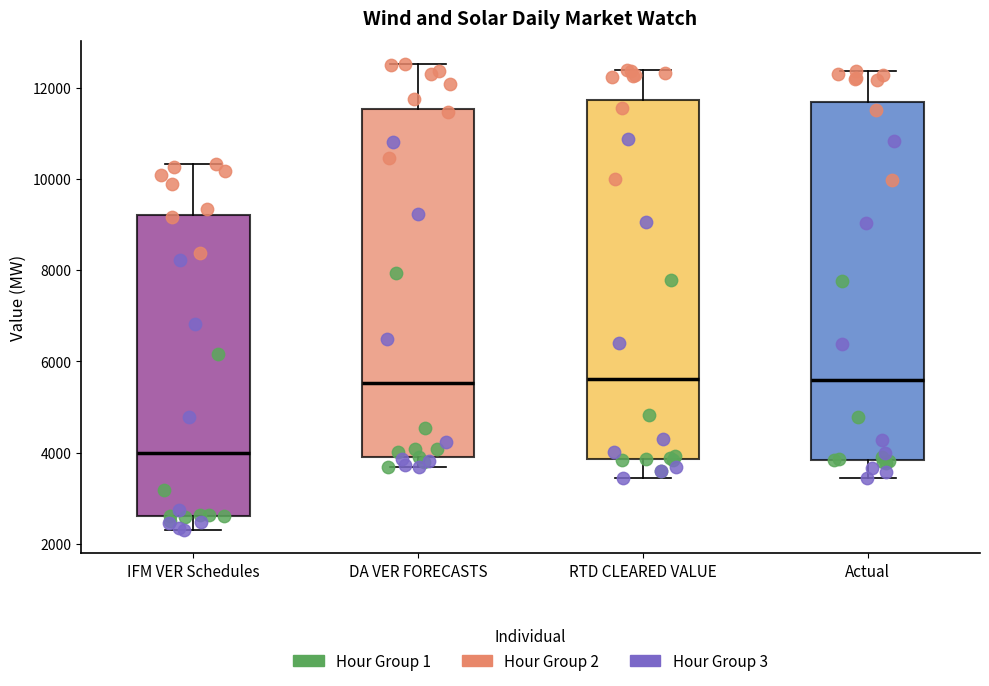

Where is the lower edge of the box for DA VER FORECASTS on the y-axis? The values are not printed on the chart, so give them approximately, as read against the axis.

3800